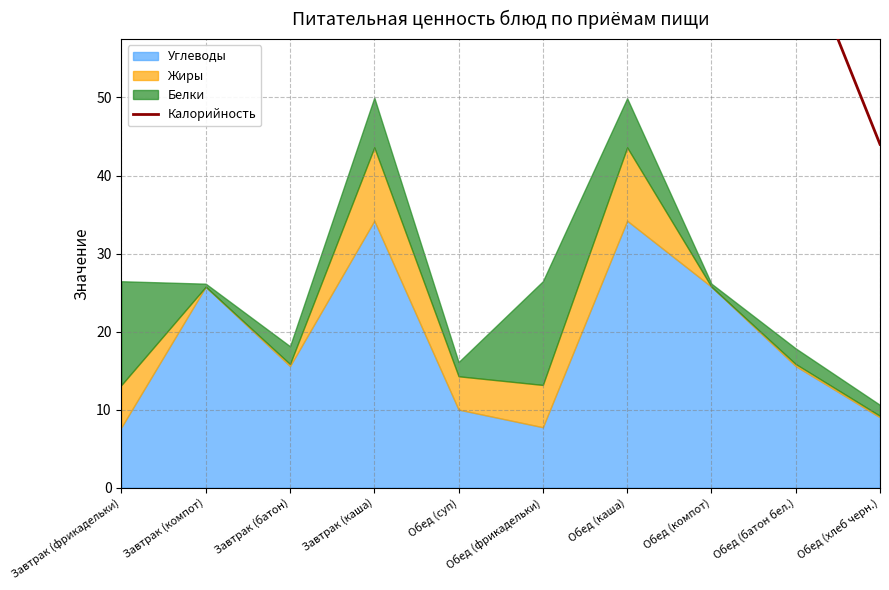

What is the change in value from Обед (каша) to Обед (батон бел.)?

-169